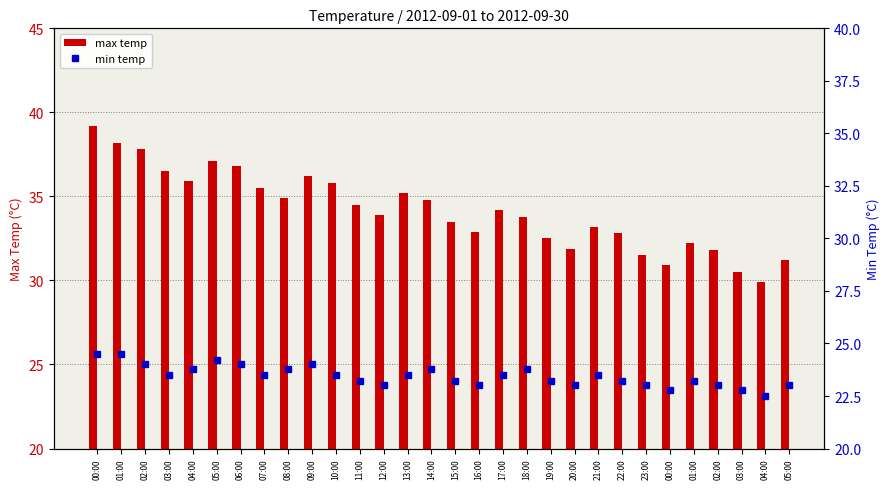

Which series changed the most between 00:00 and 01:00?

max temp